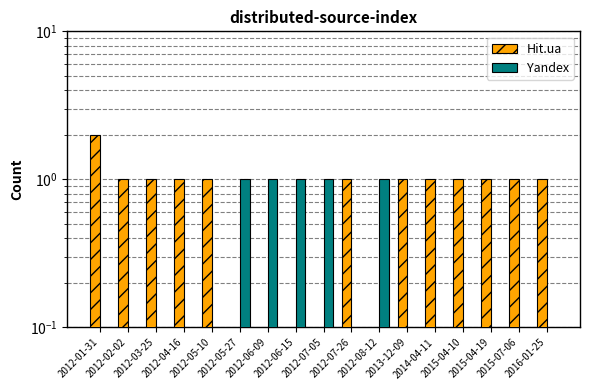

Is the value of Hit.ua at 2014-04-11 greater than the value of Yandex at 2013-12-09?

Yes